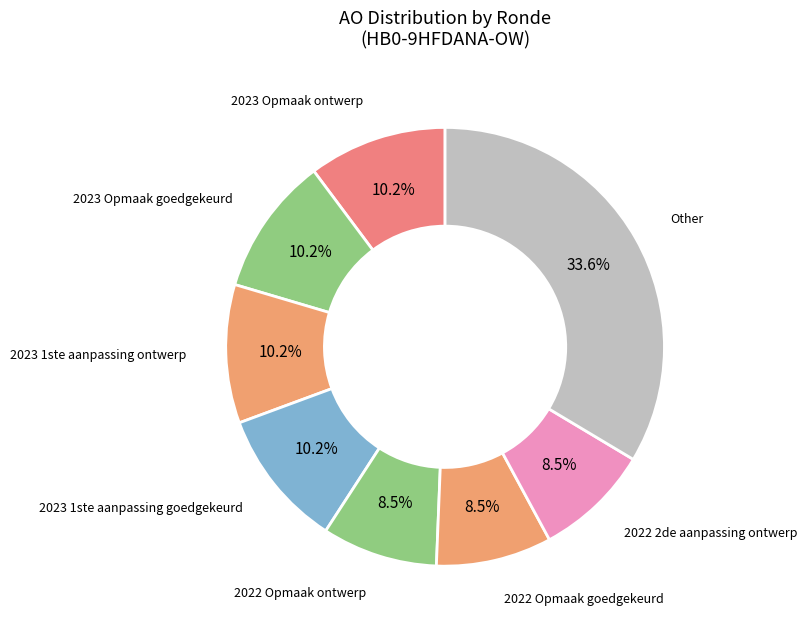

What percentage is NOT represented by 2023 Opmaak ontwerp?

89.8%